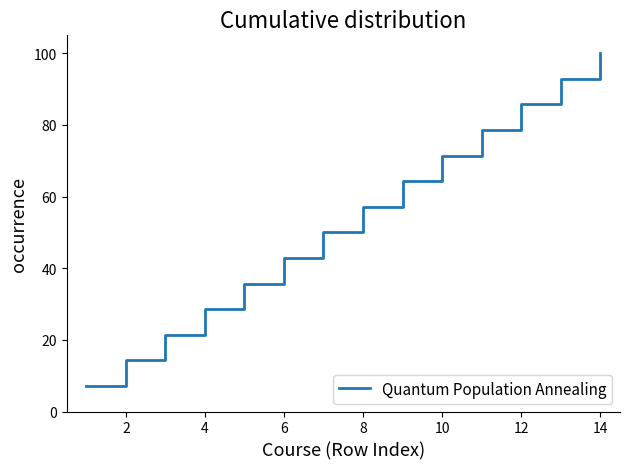

Count the number of data series in this chart.

1